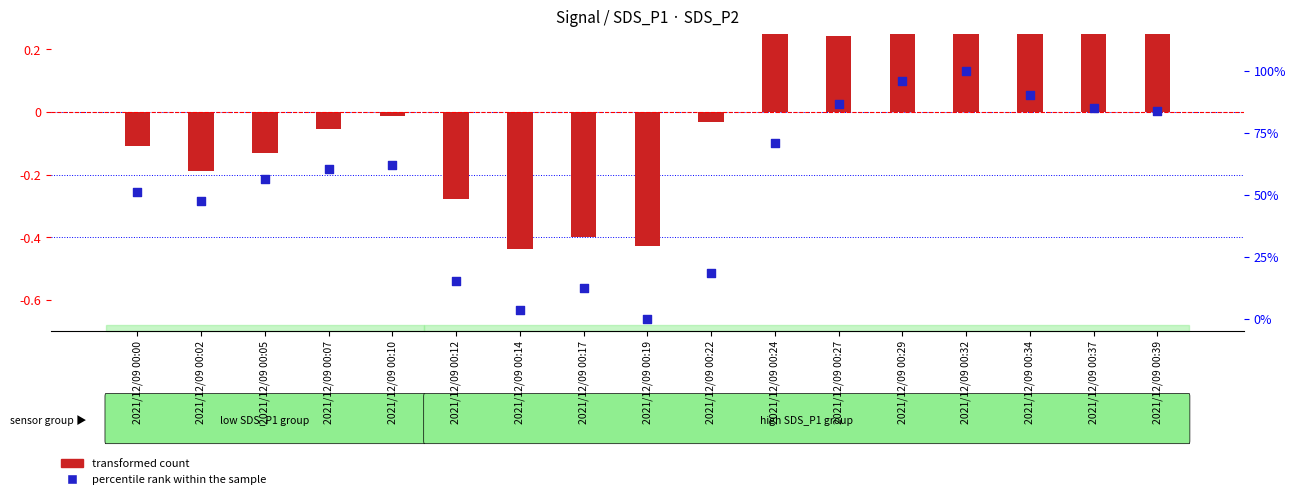

Which series has the widest spread of Y values?

percentile rank within the sample